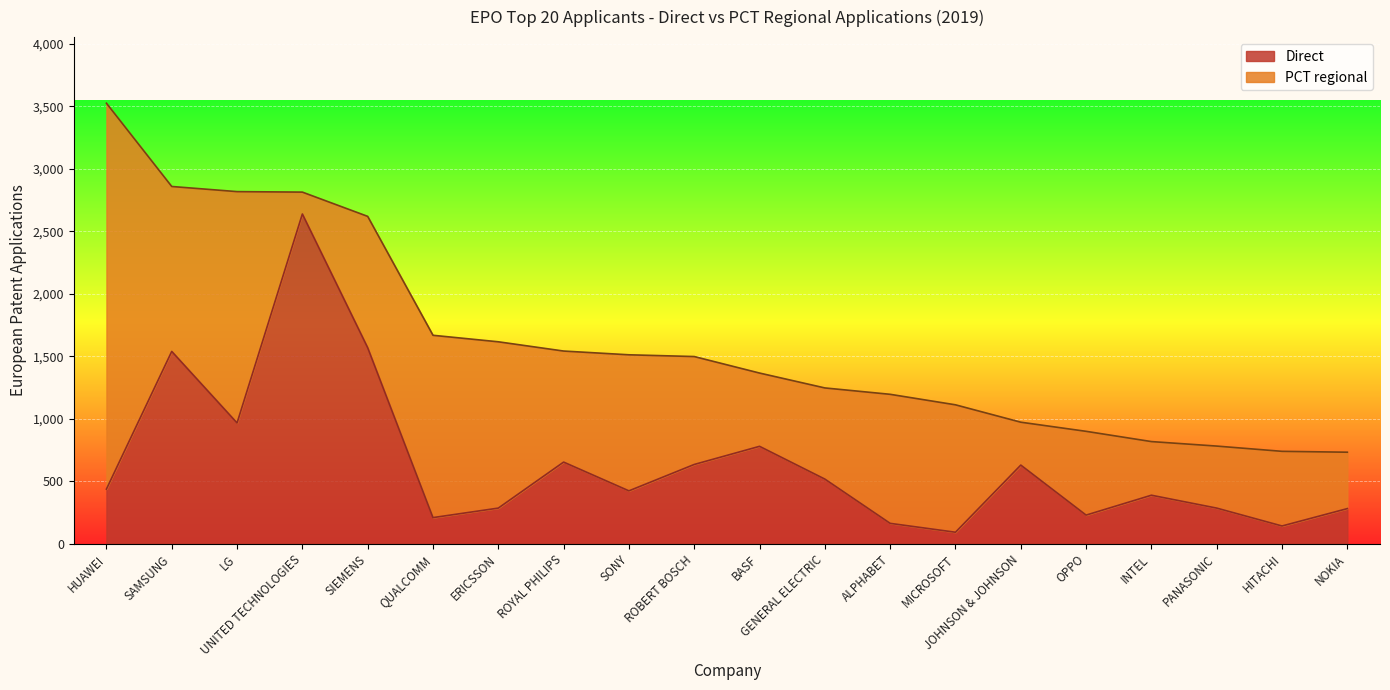

How many interior local valleys (lower than both neighbors) does the data have?

6